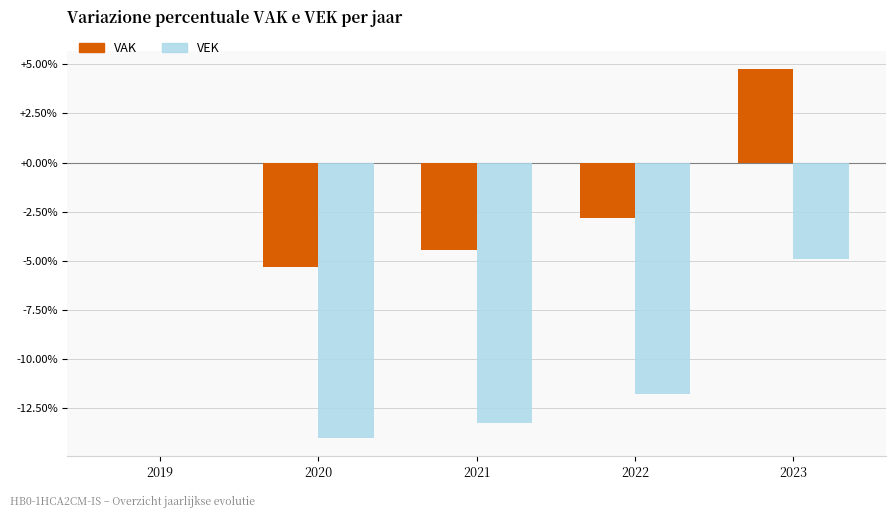

What is the greatest value displayed?

4.7